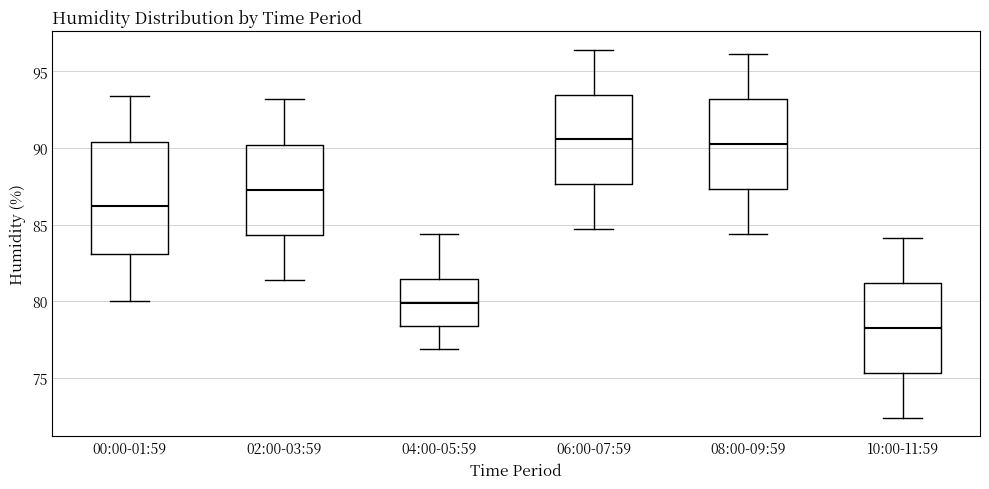

Which box's median line is the lowest?

10:00-11:59